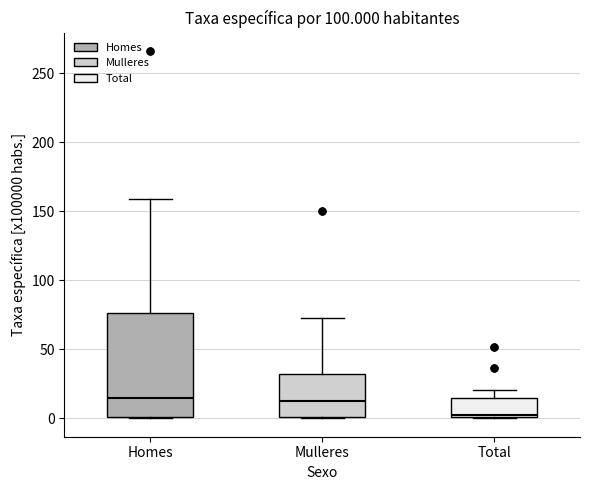

Which box's median line is the lowest?

Total